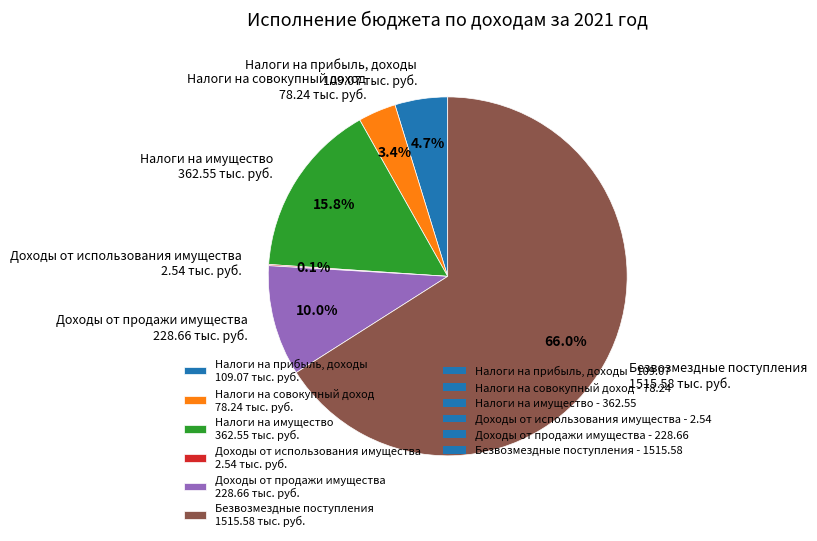

To the nearest percent, what portion does Налоги на прибыль, доходы represent?

5%